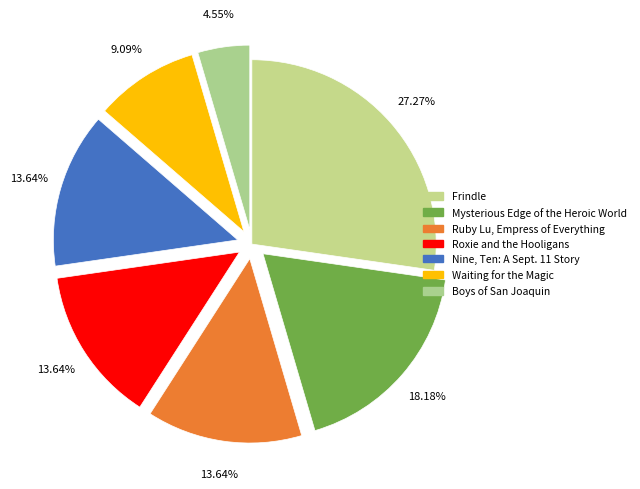

How many segments does this pie chart have?

7